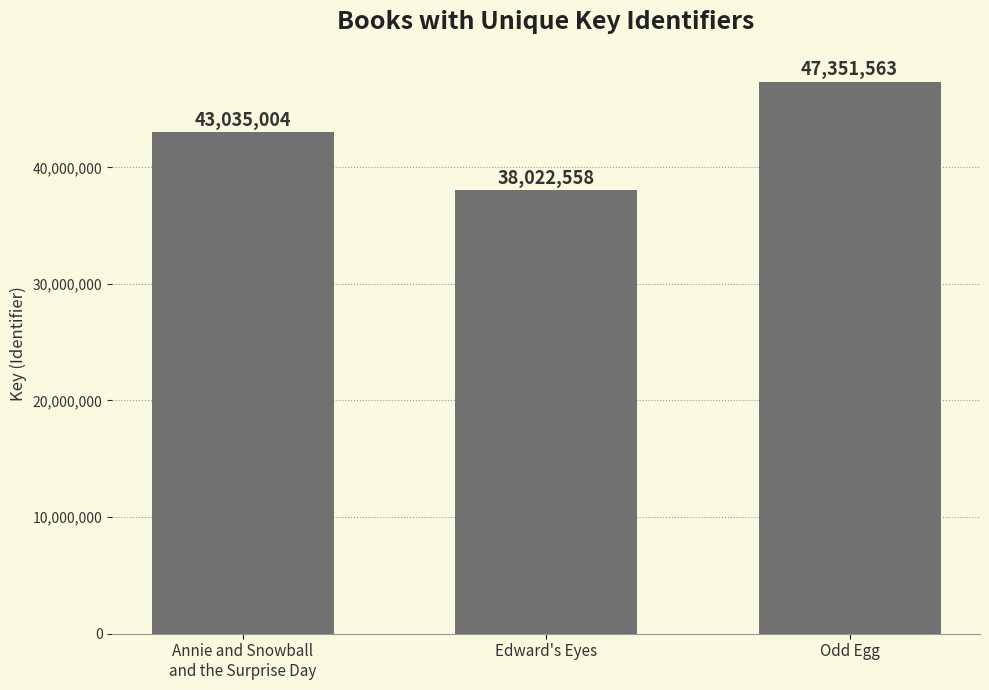

What is the difference between the maximum and minimum values?

9329005